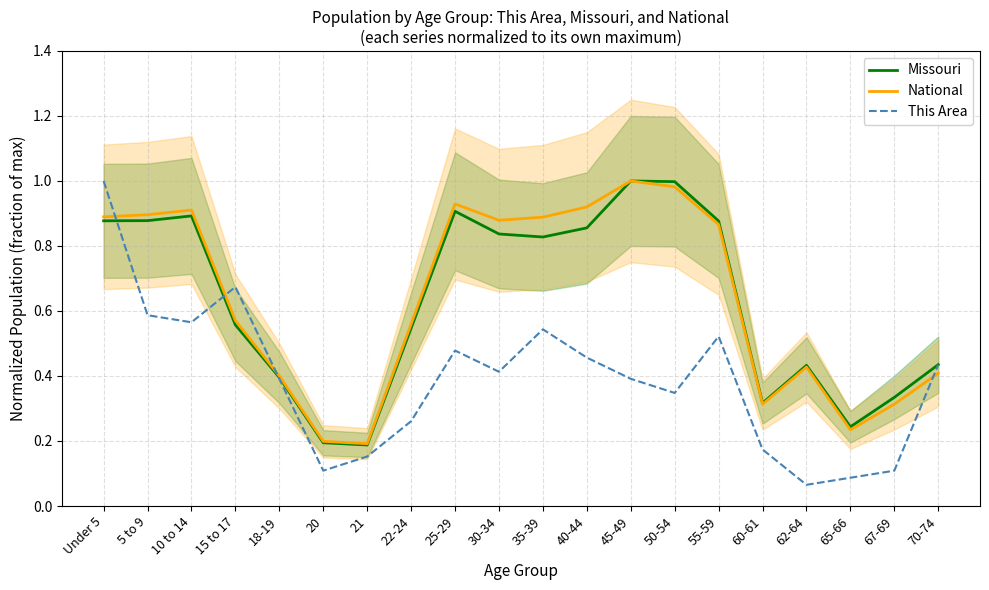

At which category is the sum across all series the highest?

Under 5